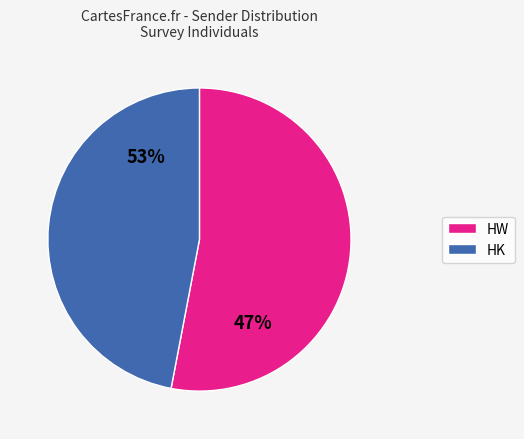

What is the ratio of the value at HW to the value at HK?

1.1